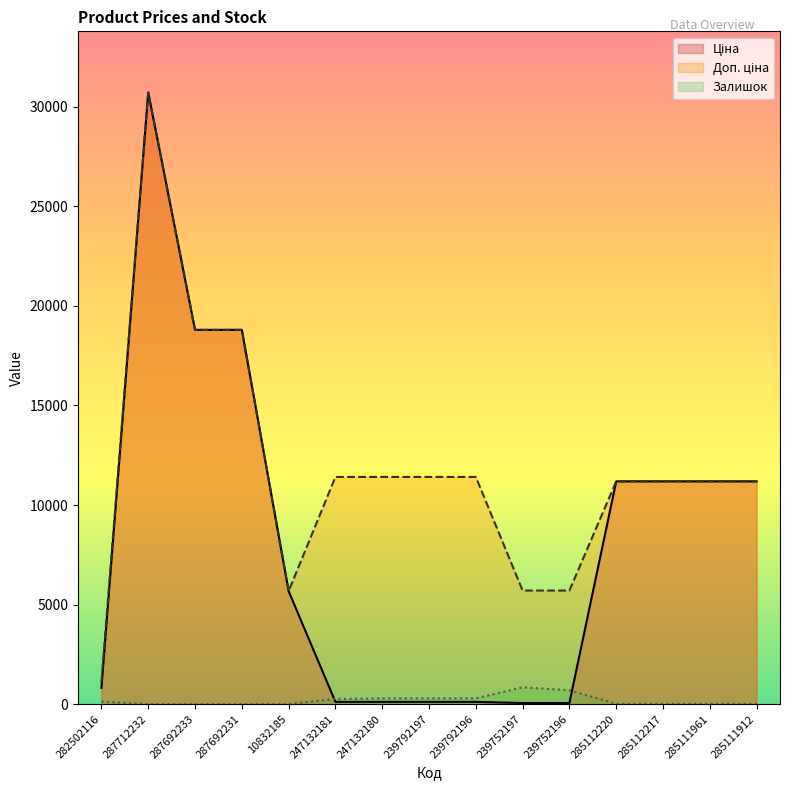

What position from the left is 239792197?

8